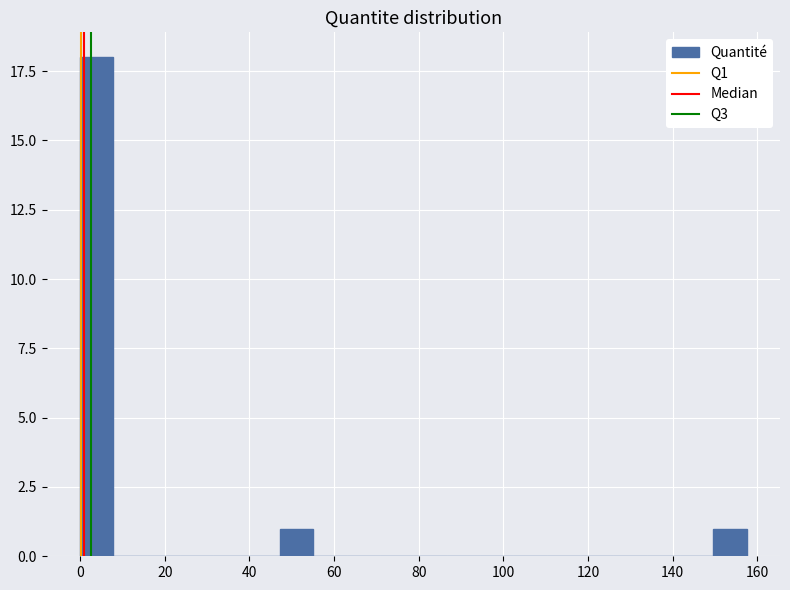

Around what value on the x-axis is the tallest bar? Give the approximate position of its centre, as read against the axis.

4